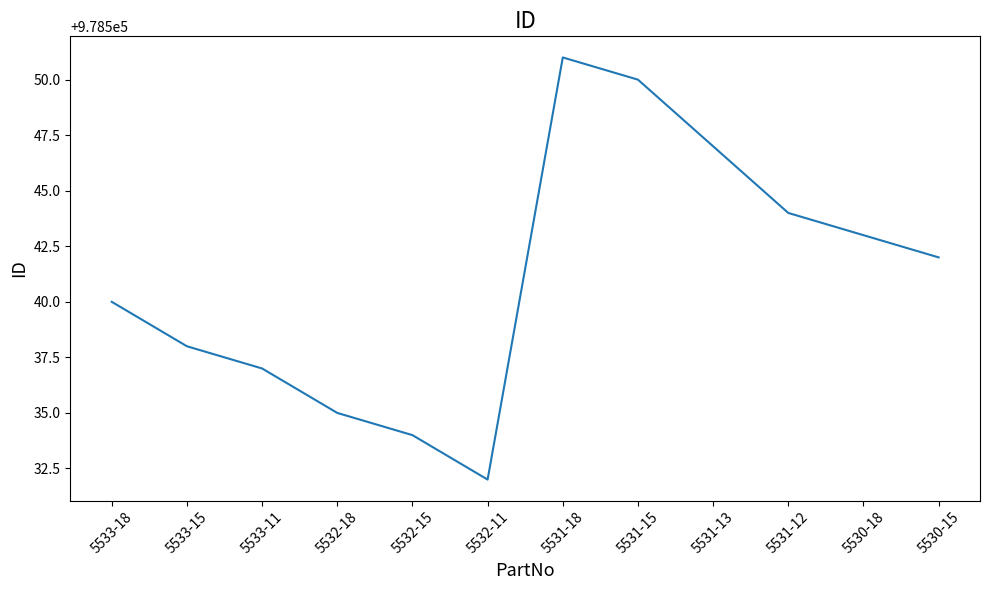

Approximately how many times larger is the value at 5532-11 compared to 5531-18?

1.0